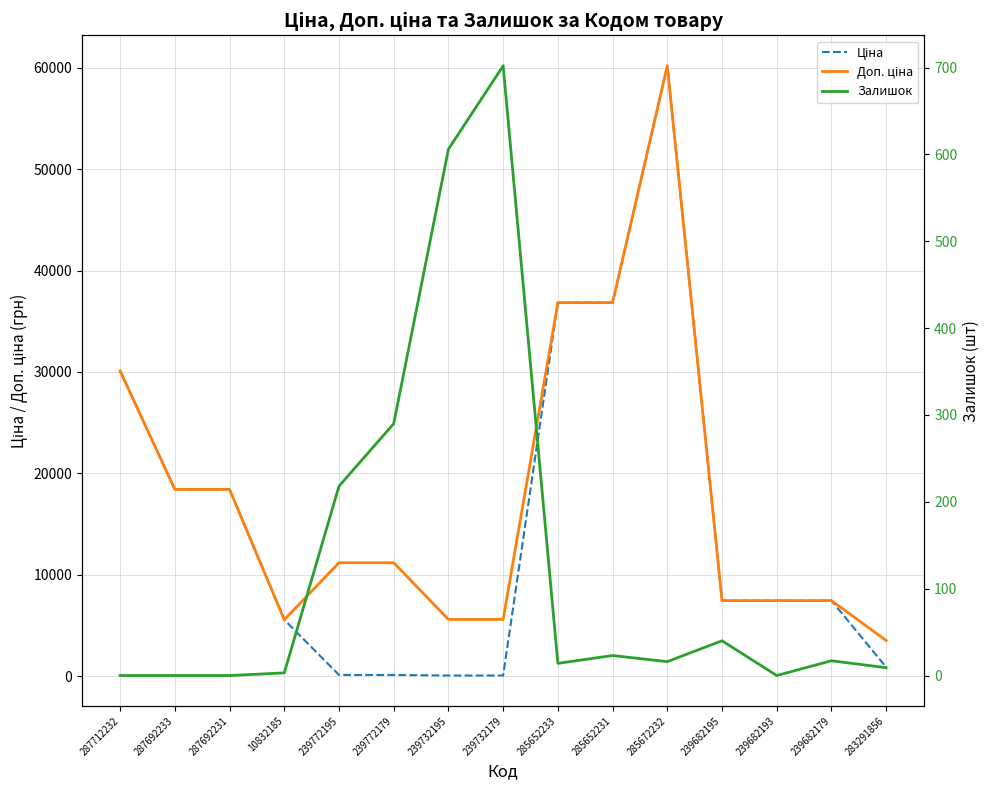

List the series in order of their peak value, highest first.

Ціна, Доп. ціна, Залишок